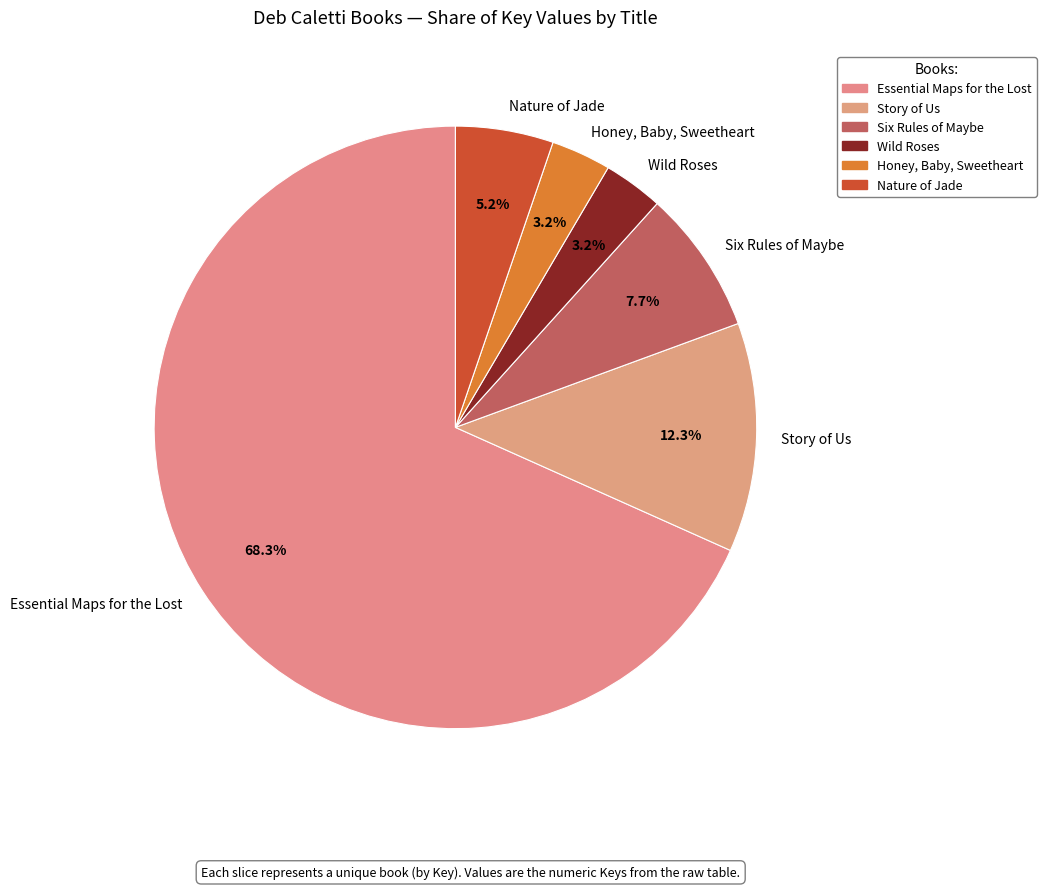

Approximately how many times larger is the value at Six Rules of Maybe compared to Nature of Jade?

1.5